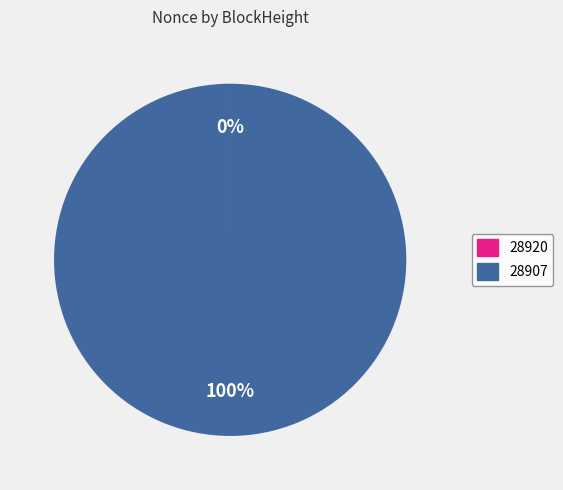

To the nearest percent, what portion does 28907 represent?

100%